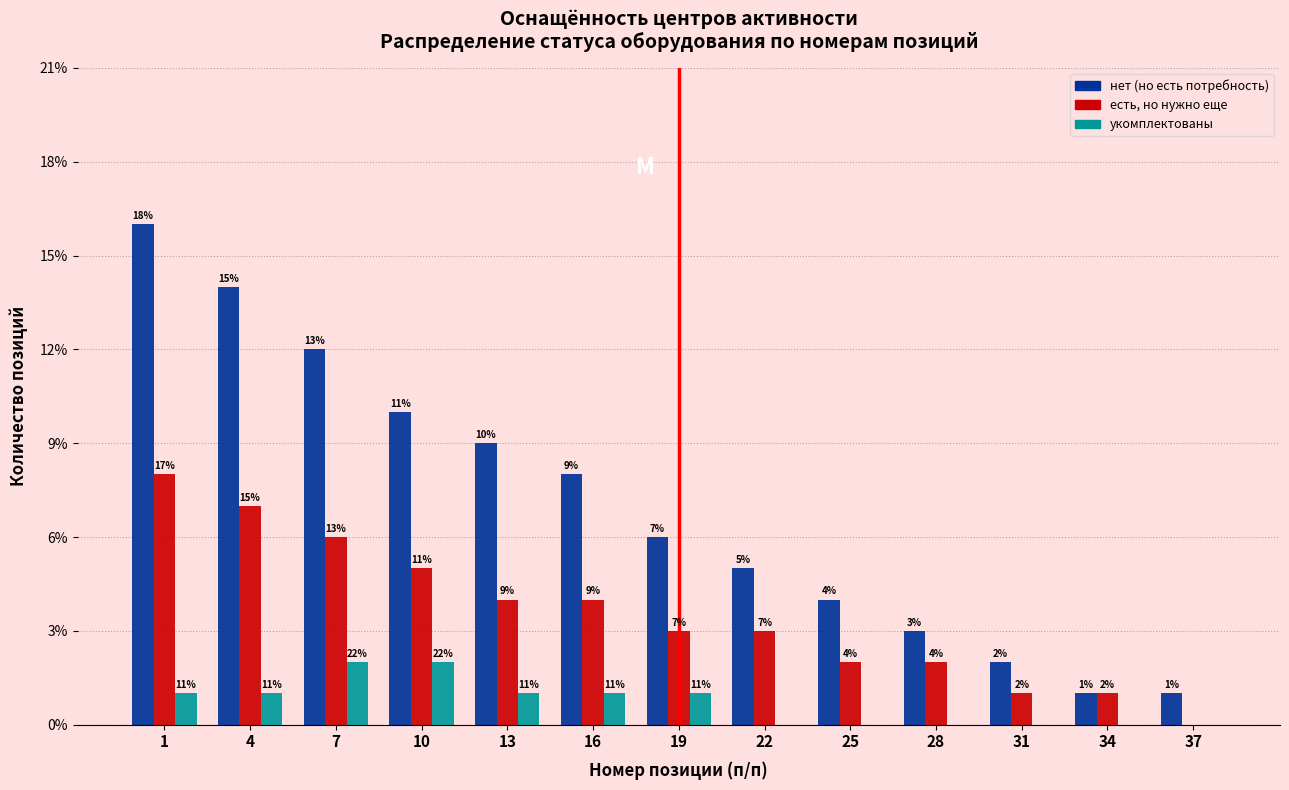

Reading left to right, extract all data points from this chart.

нет (но есть потребность): 1=16	4=14	7=12	10=10	13=9	16=8	19=6	22=5	25=4	28=3	31=2	34=1	37=1
есть, но нужно еще: 1=8	4=7	7=6	10=5	13=4	16=4	19=3	22=3	25=2	28=2	31=1	34=1	37=0
укомплектованы: 1=1	4=1	7=2	10=2	13=1	16=1	19=1	22=0	25=0	28=0	31=0	34=0	37=0